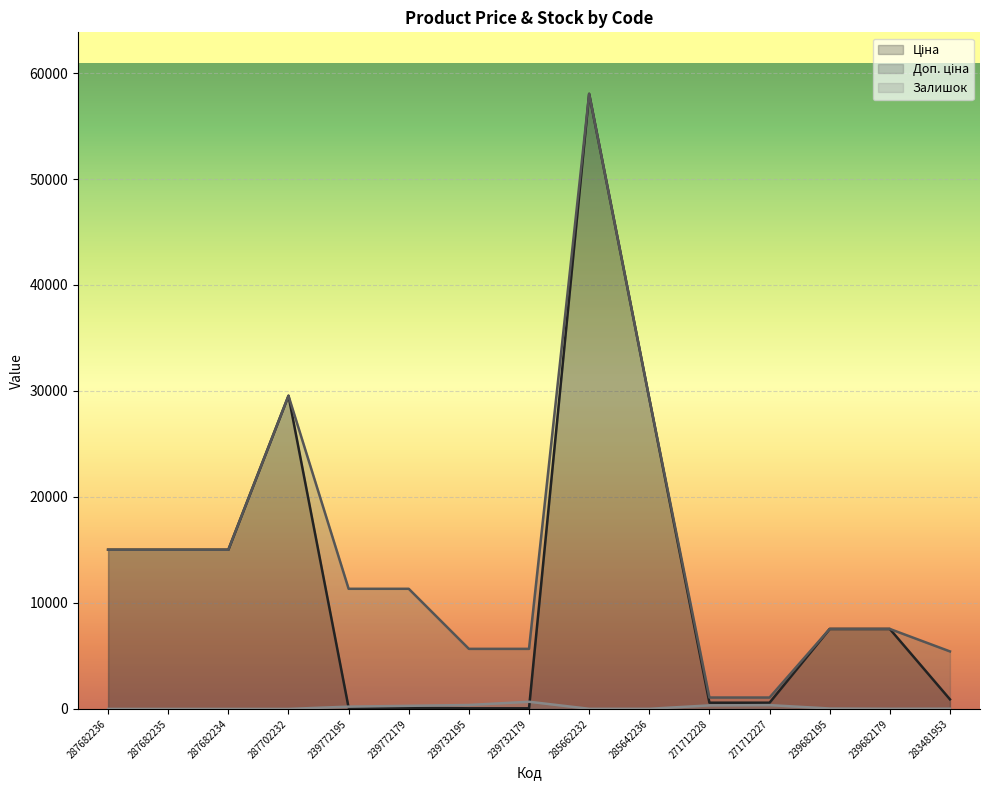

At 239682179, list the series in order from smallest to largest.

Залишок, Ціна, Доп. ціна